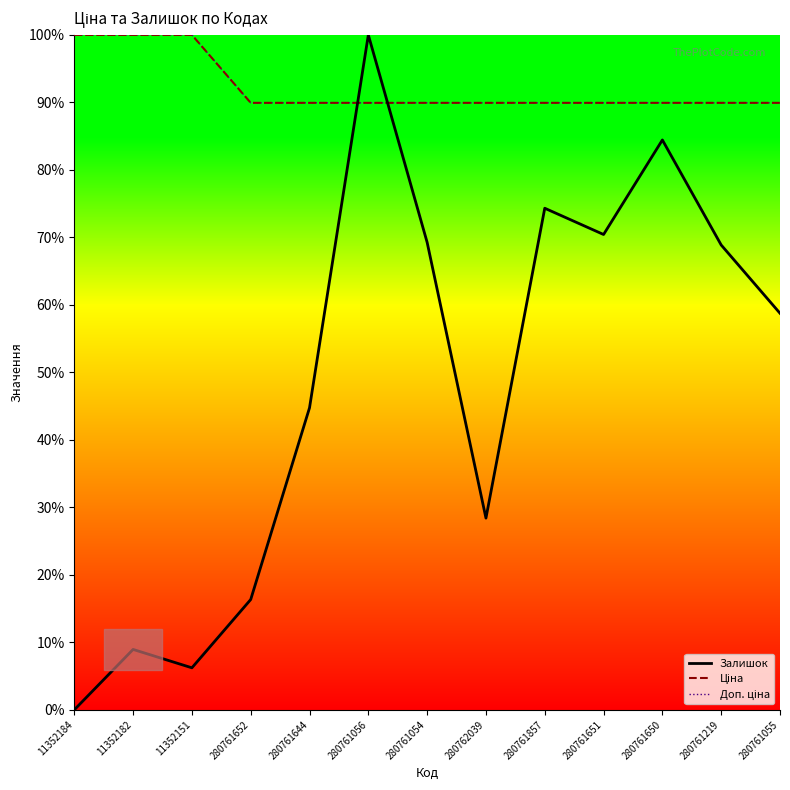

What is the approximate value of Доп. ціна at 11352151?

100.0